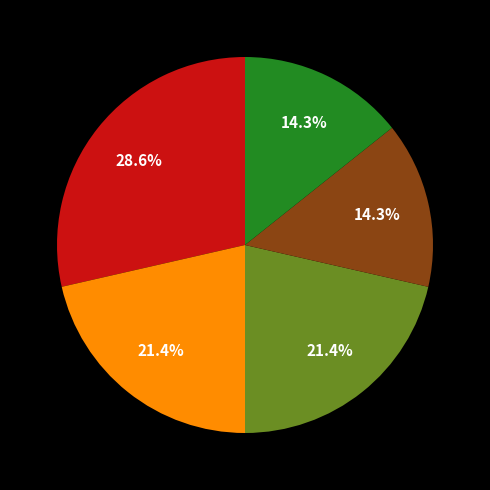

Is there a majority slice in this chart?

No